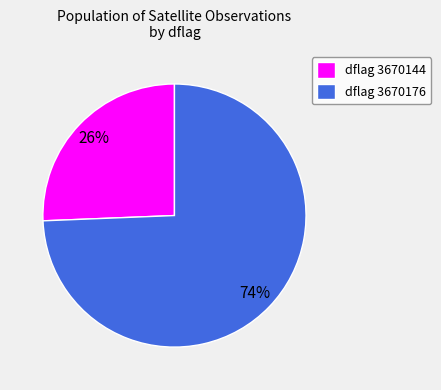

To the nearest percent, what portion does dflag 3670176 represent?

74%